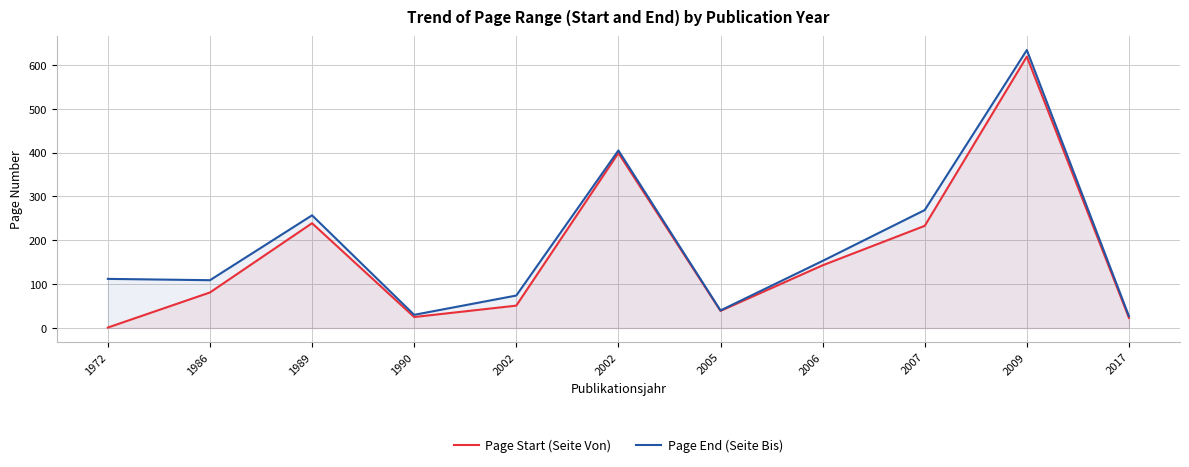

At which label is Page End (Seite Bis) closest to 330?

2007